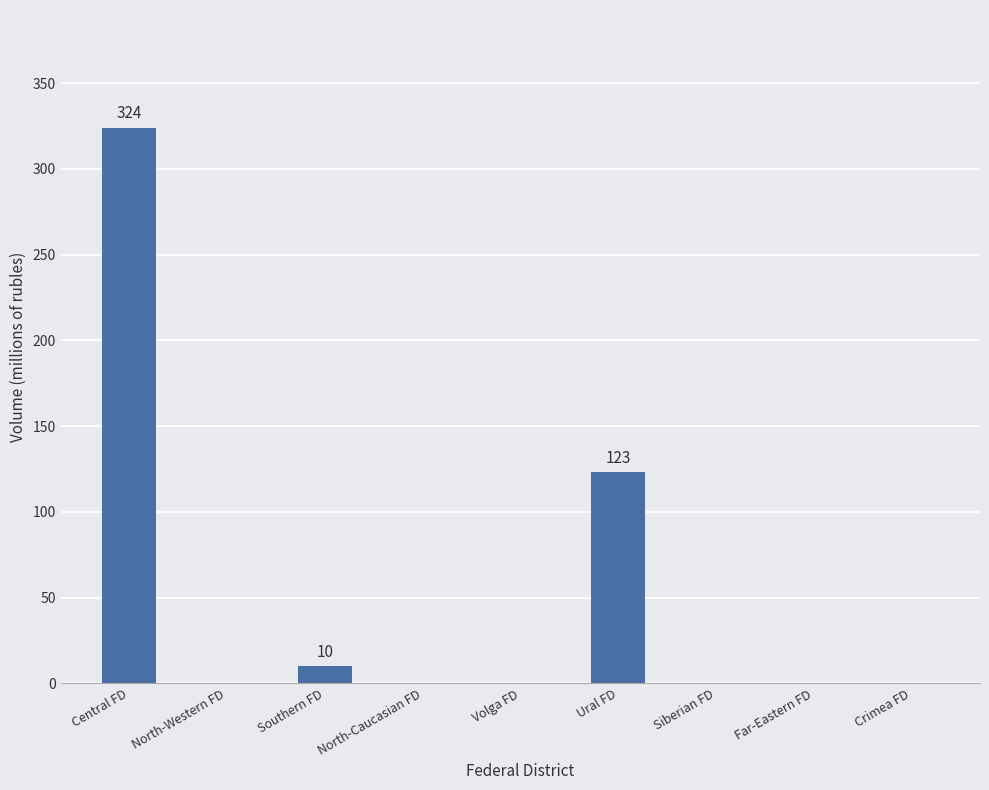

Between Southern FD and Central FD, which is larger?

Central FD